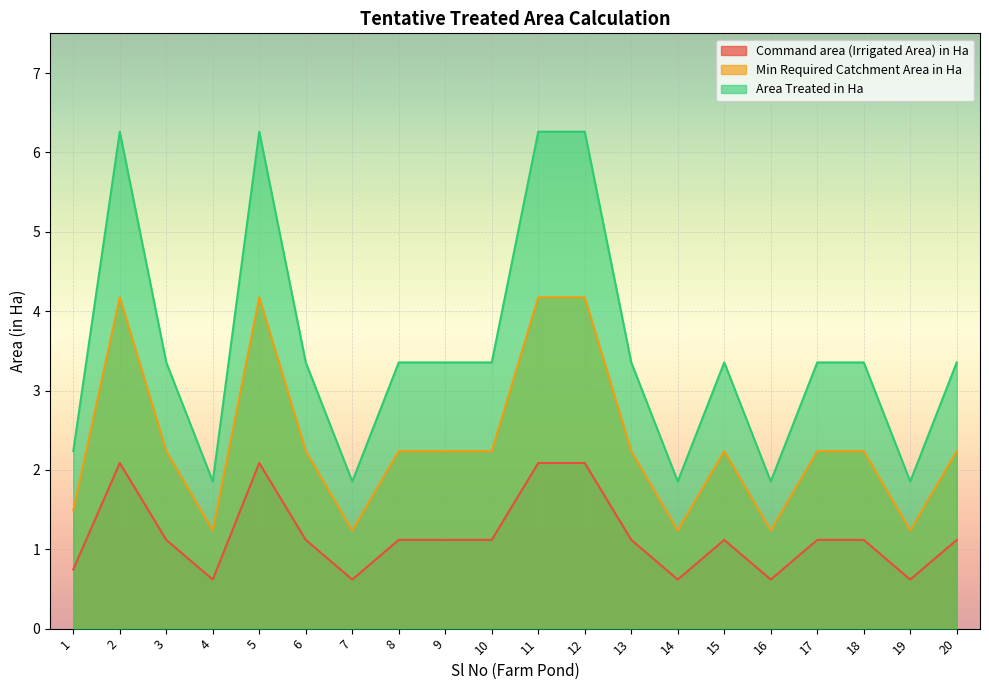

What is the average value of the Area Treated in Ha series?

3.5